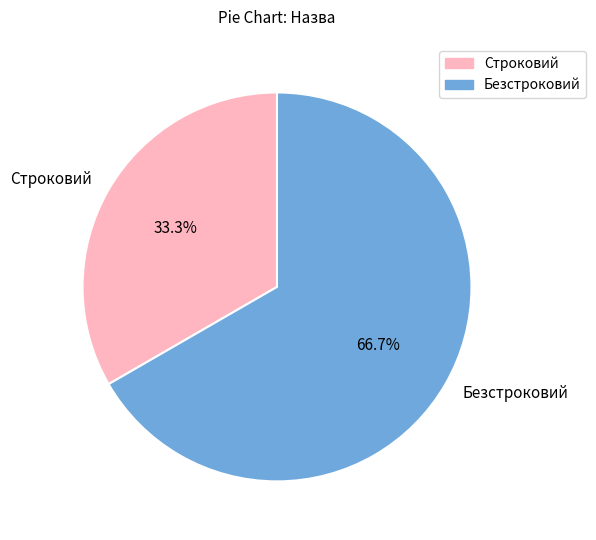

What percentage is NOT represented by Безстроковий?

33.3%